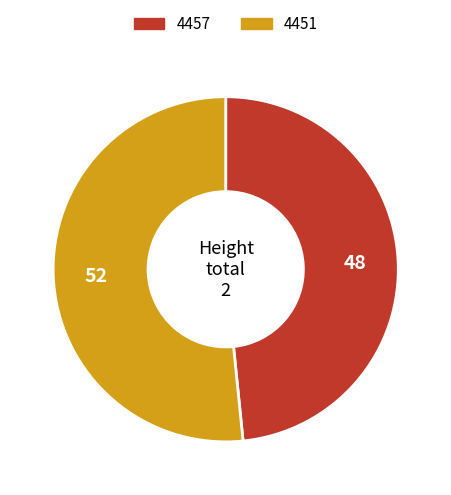

What is the smallest slice in the pie chart?

4457